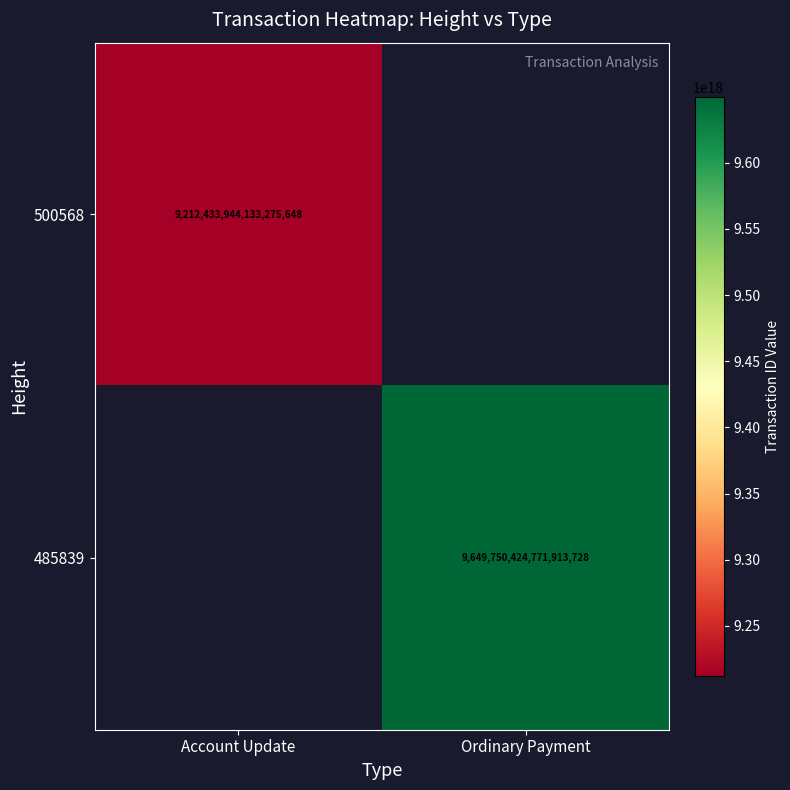

The value of 485839 at Ordinary Payment is 9649750424771913728. True or false?

True